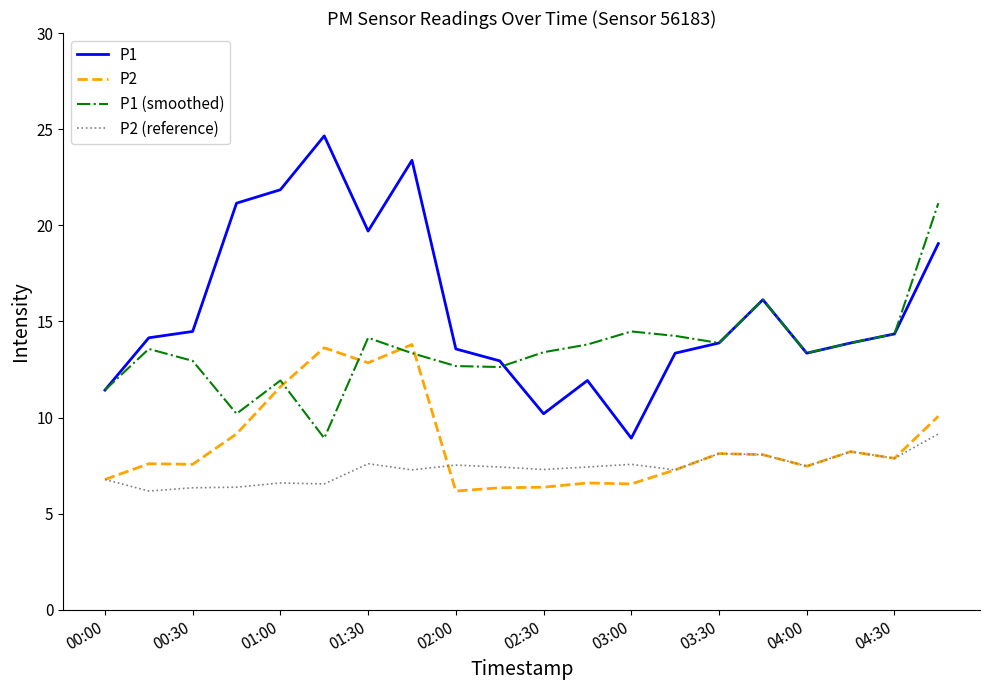

Which series has the widest spread of values?

P1